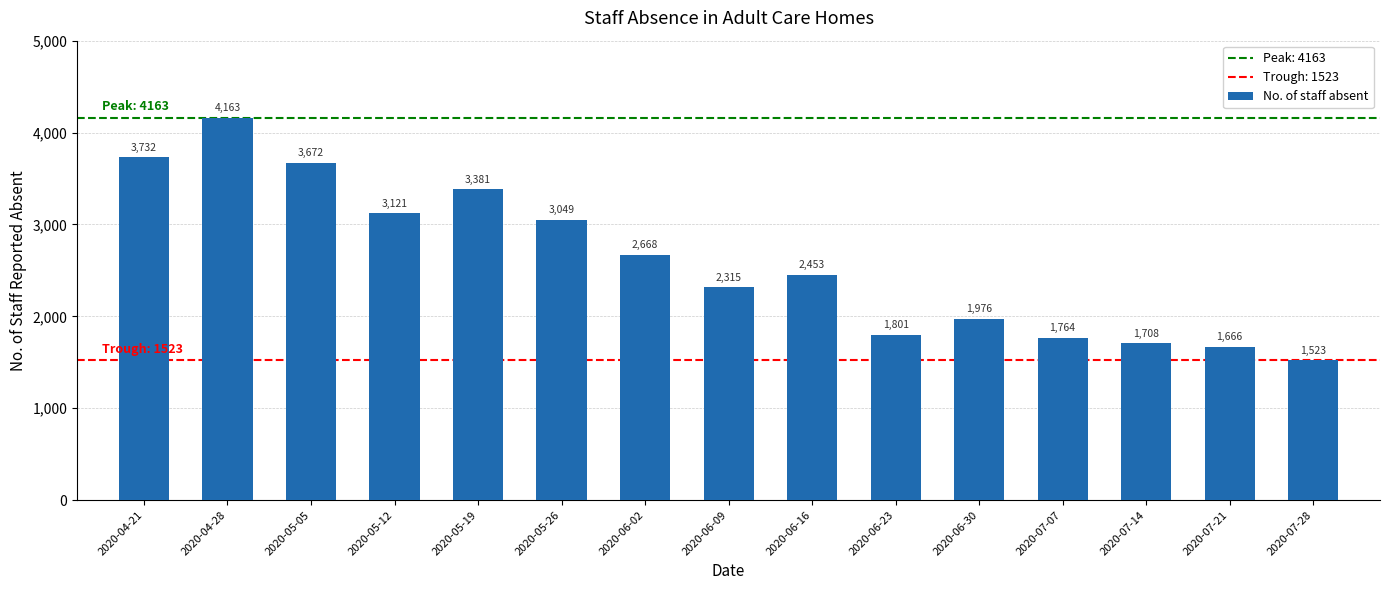

How many data points does each series have?

15